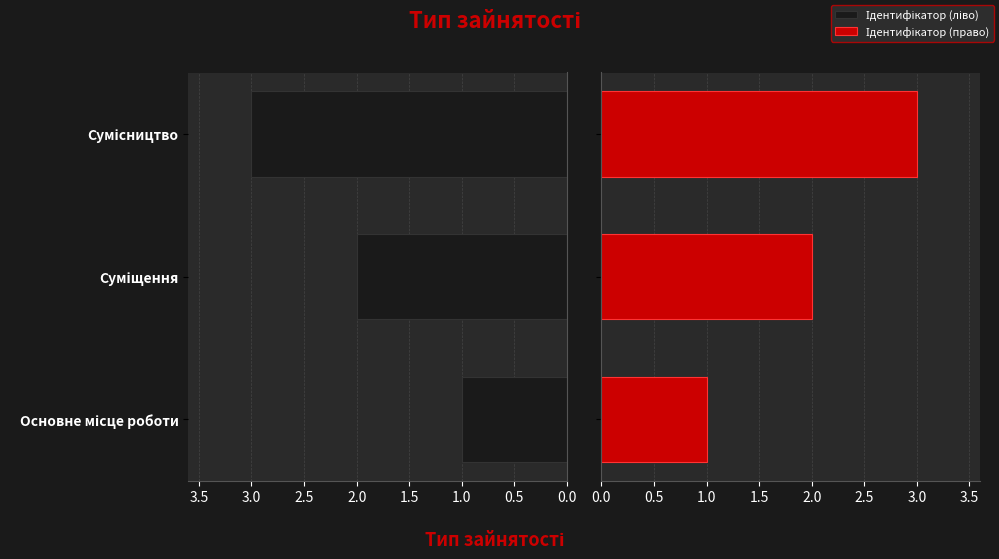

At 0.5, list the series in order from largest to smallest.

Ідентифікатор (ліво), Ідентифікатор (право)